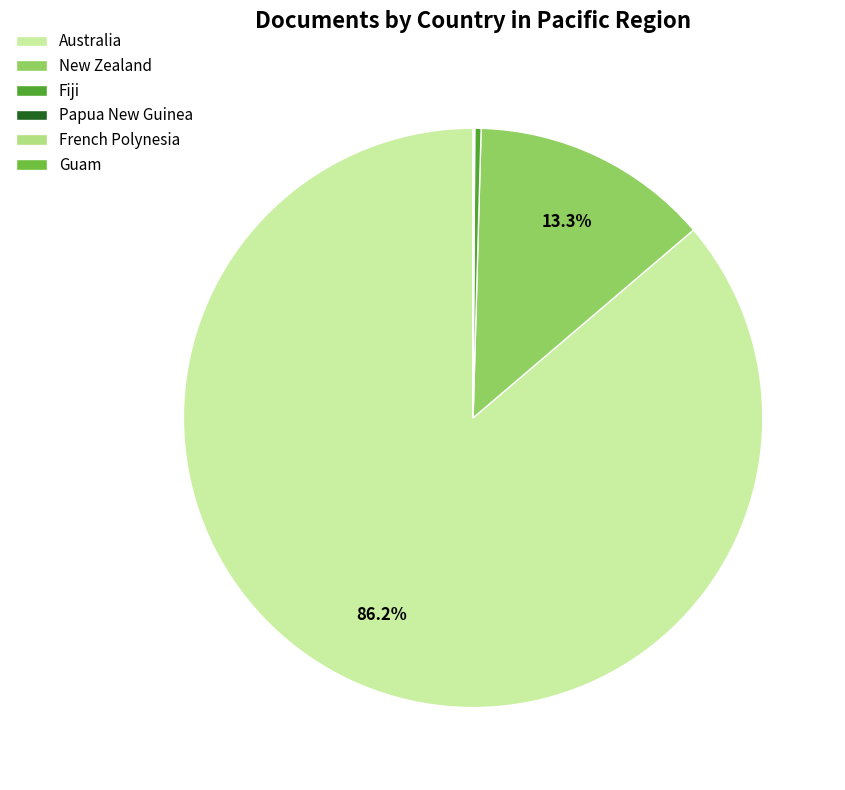

Approximately how many times larger is the value at Australia compared to New Zealand?

6.5